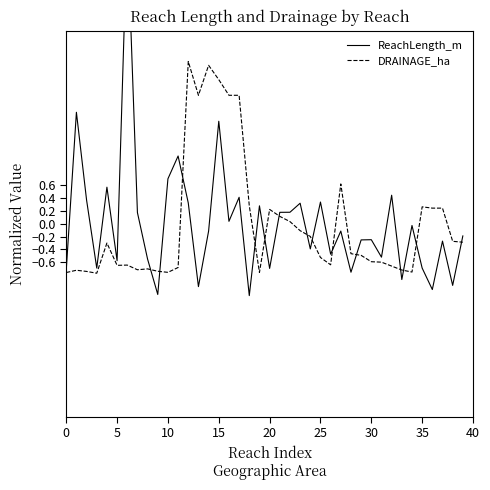

What is the maximum value shown in the chart?

4.6